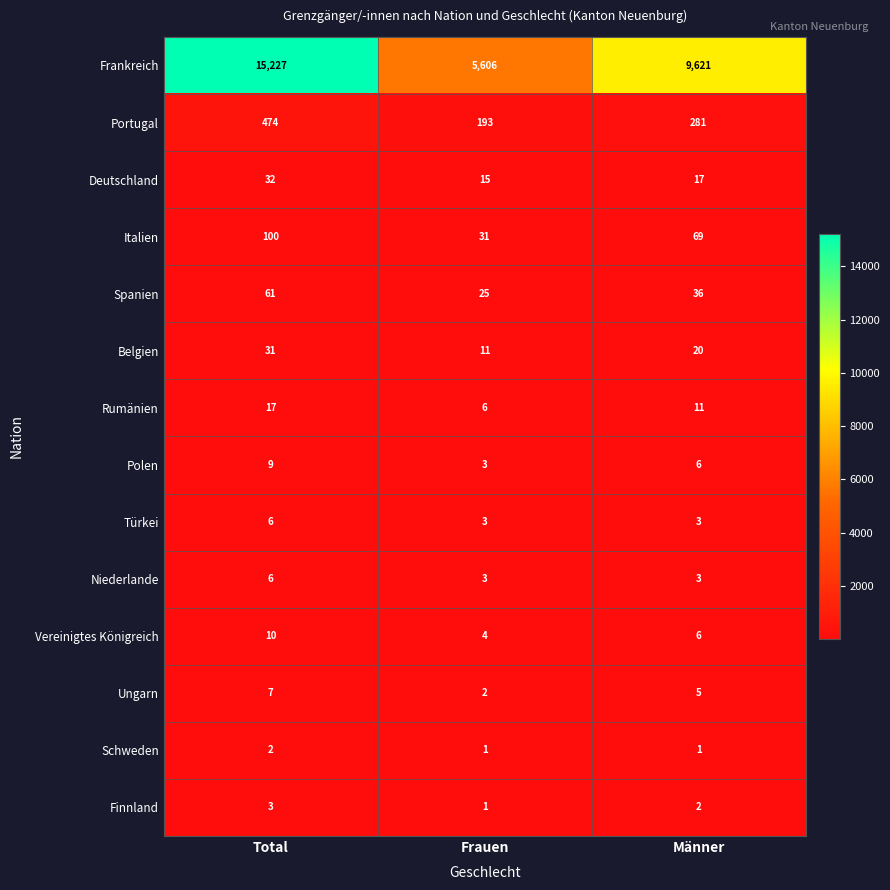

Which category has the highest value across all series?

Total